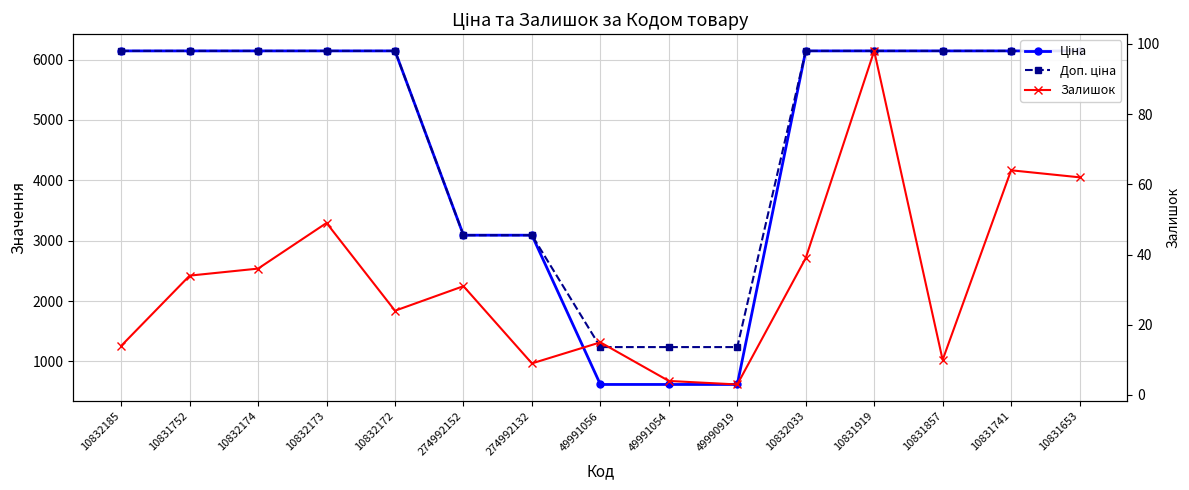

What is the difference between the highest and lowest values at 10832174?

6107.2